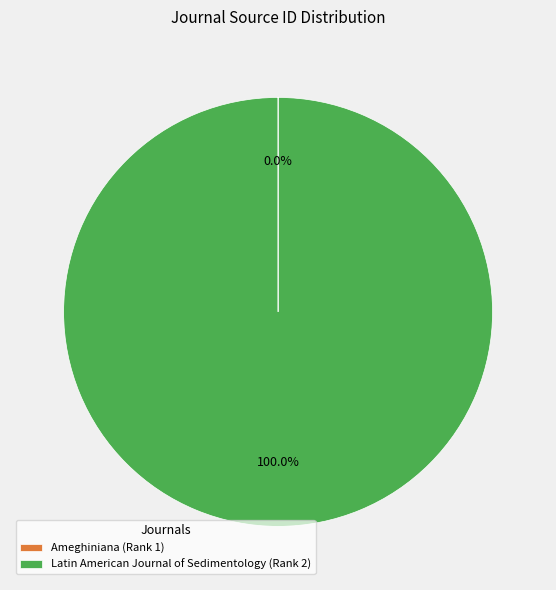

Which category has the biggest portion of the pie?

Latin American Journal of Sedimentology (Rank 2)